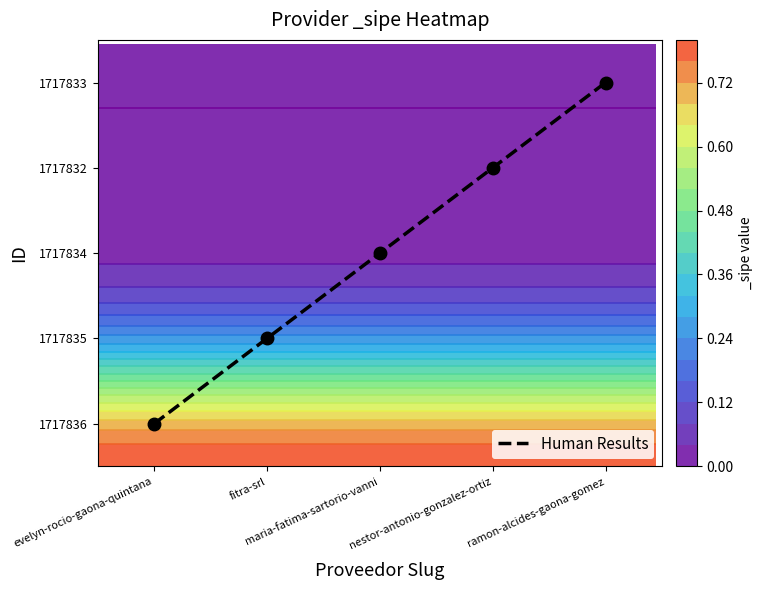

Which series changed the most between evelyn-rocio-gaona-quintana and fitra-srl?

Human Results